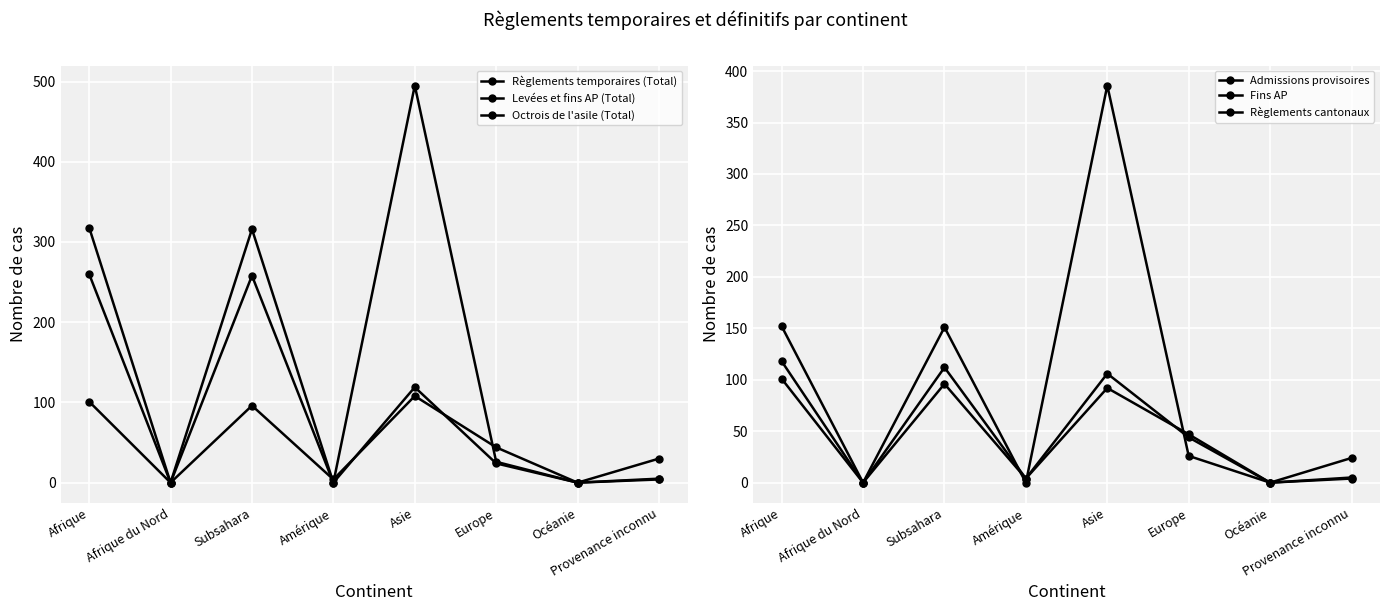

List the series in order of their peak value, highest first.

Règlements temporaires (Total), Admissions provisoires, Octrois de l'asile (Total), Règlements cantonaux, Levées et fins AP (Total), Fins AP